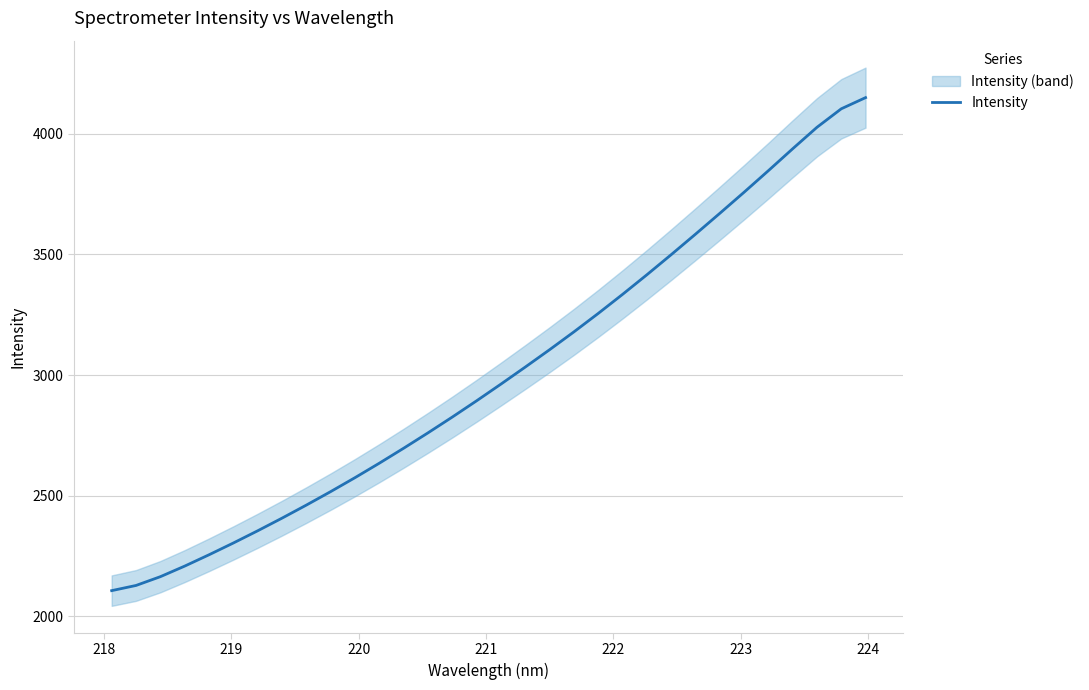

Reading left to right, what are all the values shown in this chart?

2106.6	2128.1	2164.5	2208.3	2255.3	2304.1	2354.7	2407.1	2461.2	2517.1	2574.9	2634.9	2696.8	2760.6	2826.1	2893.5	2962.6	3033.2	3105.1	3178.9	3255.3	3334.3	3415.4	3498.7	3583.6	3669.9	3757.4	3846.7	3937.5	4026.4	4103.0	4149.3